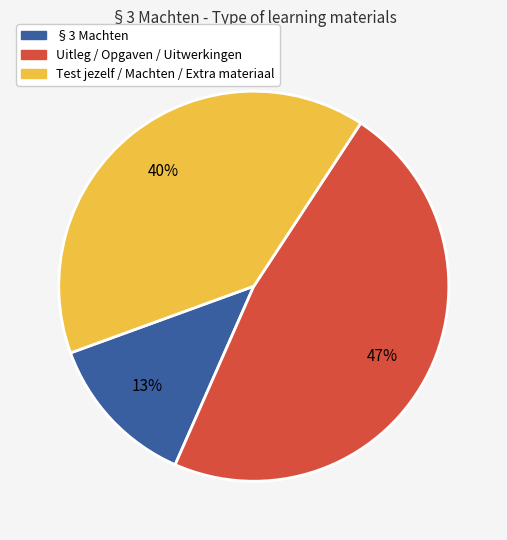

To the nearest percent, what is the average slice percentage?

33%